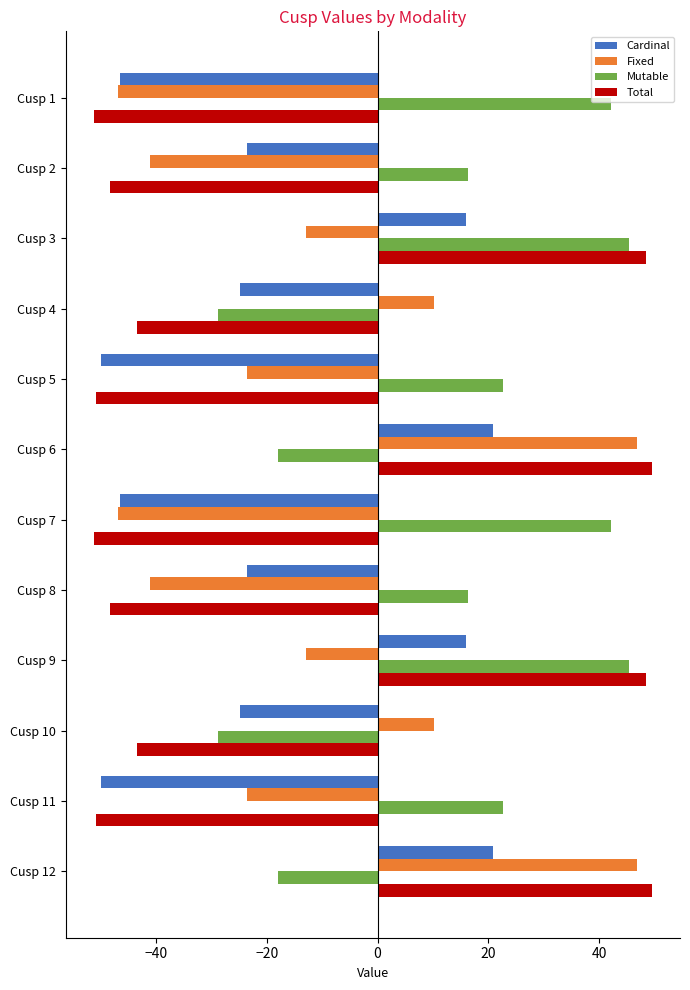

What is the smallest value displayed?

-51.2